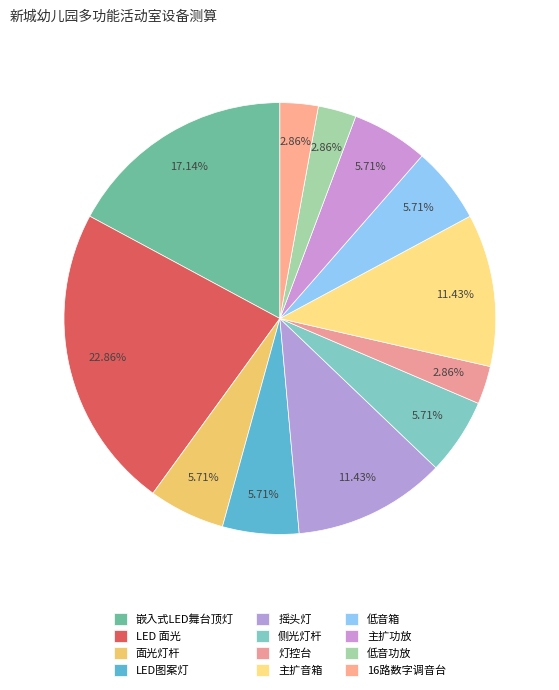

What is the smallest slice in the pie chart?

灯控台